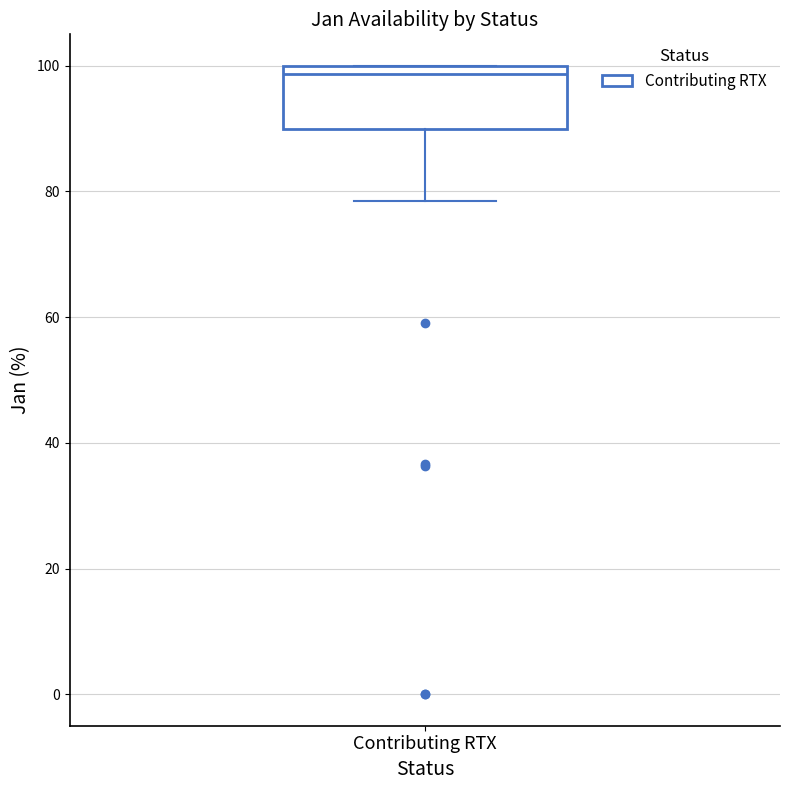

Where is the lower edge of the box for Contributing RTX on the y-axis? The values are not printed on the chart, so give them approximately, as read against the axis.

90